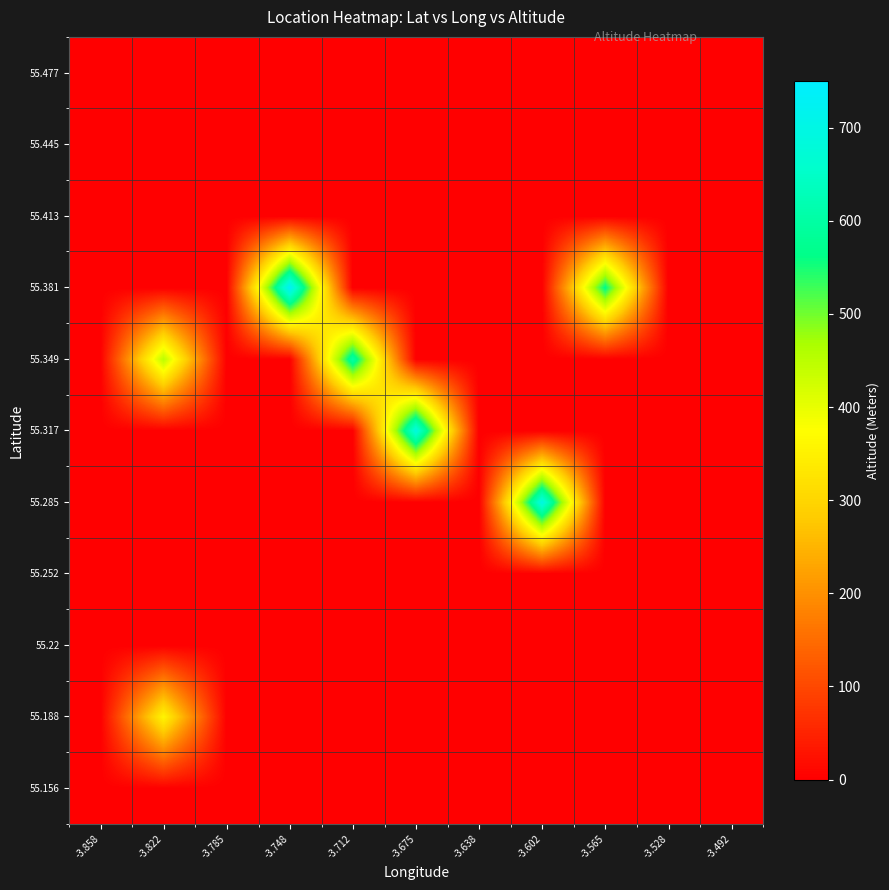

Rank the series by their maximum value, from lowest to highest.

55.156, 55.22, 55.252, 55.413, 55.445, 55.477, 55.188, 55.349, 55.317, 55.285, 55.381